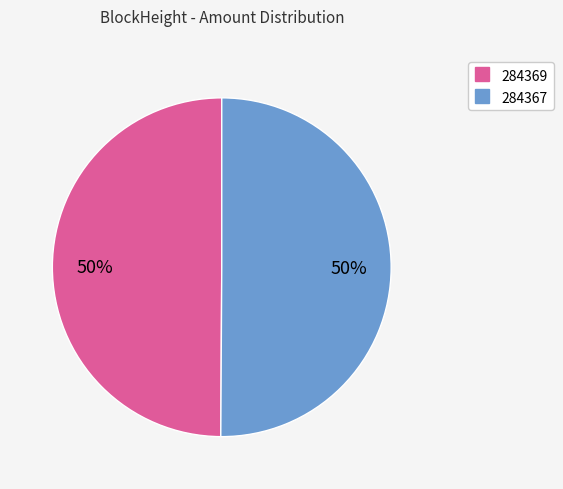

Approximately how many times larger is the value at 284367 compared to 284369?

1.0